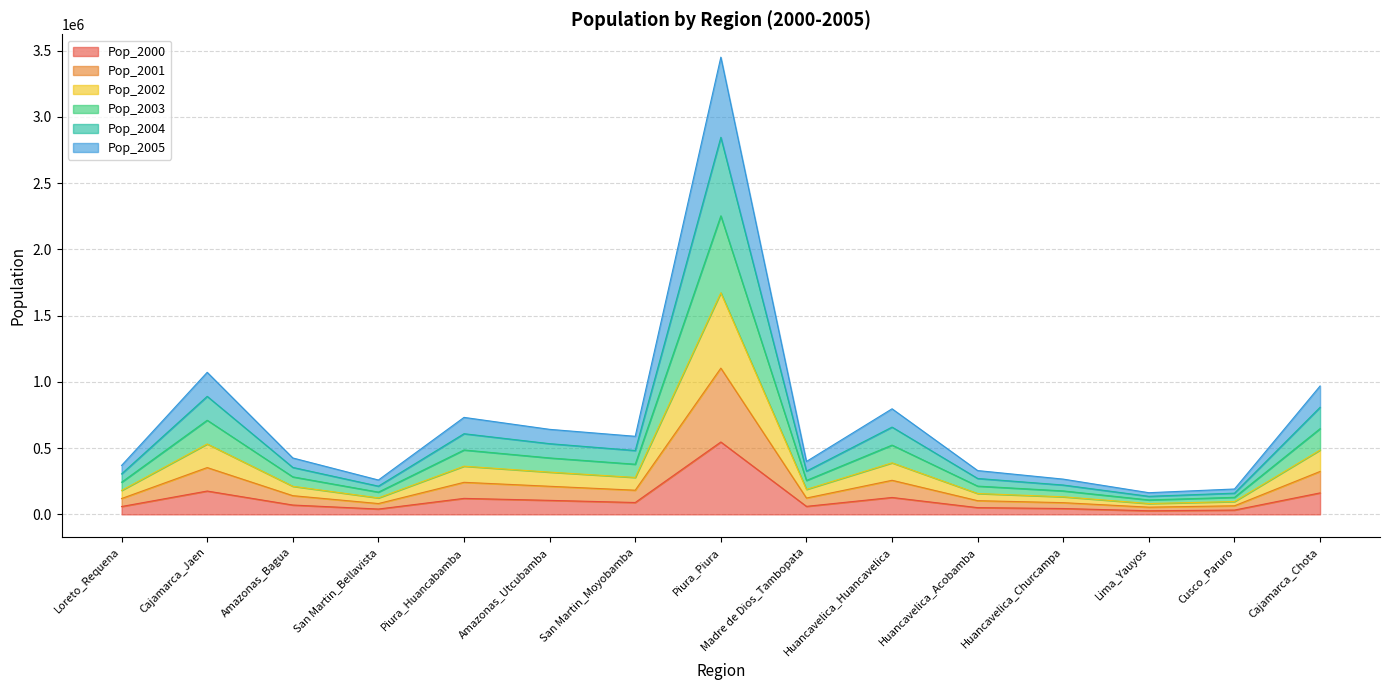

Which series changed the most between Loreto_Requena and Piura_Piura?

Pop_2003